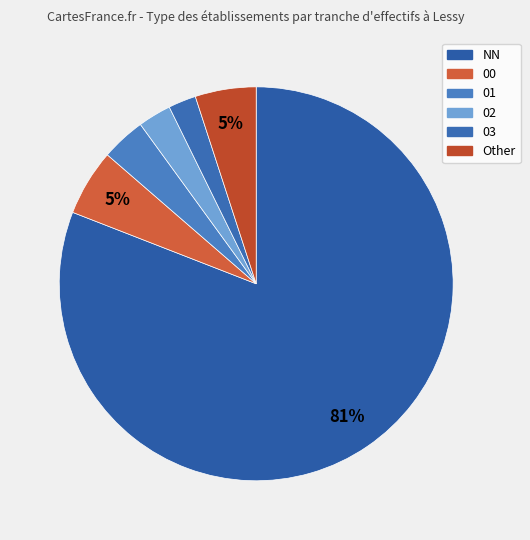

What percentage is NOT represented by 01?

96.4%